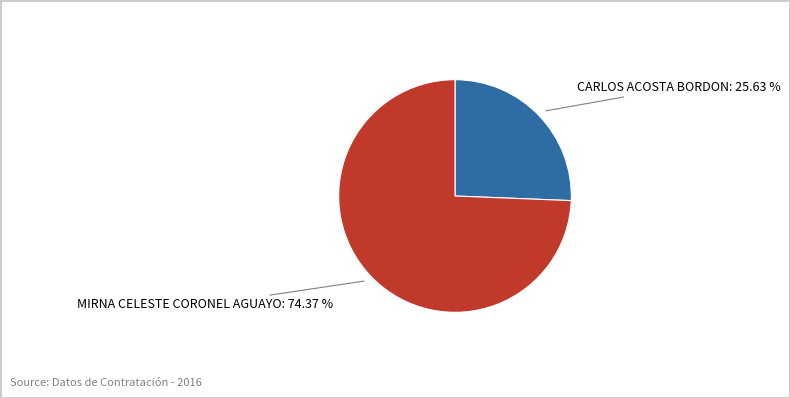

Is there a majority slice in this chart?

Yes